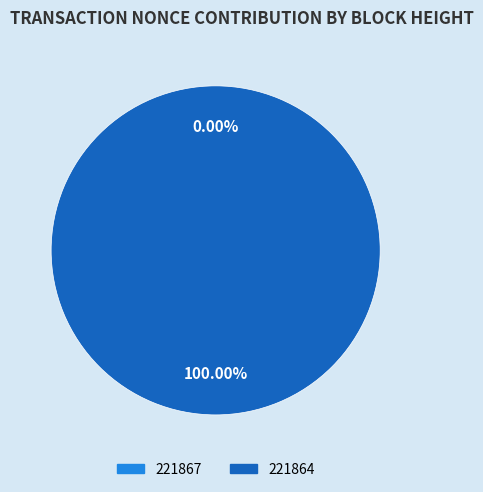

Count the number of slices in the pie.

2